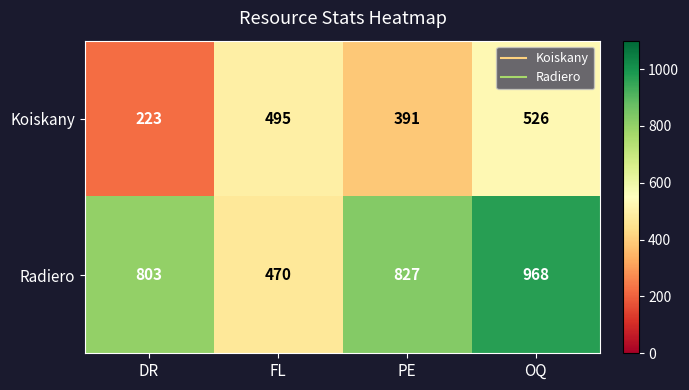

The Koiskany series shows 181 at OQ. True or false?

False